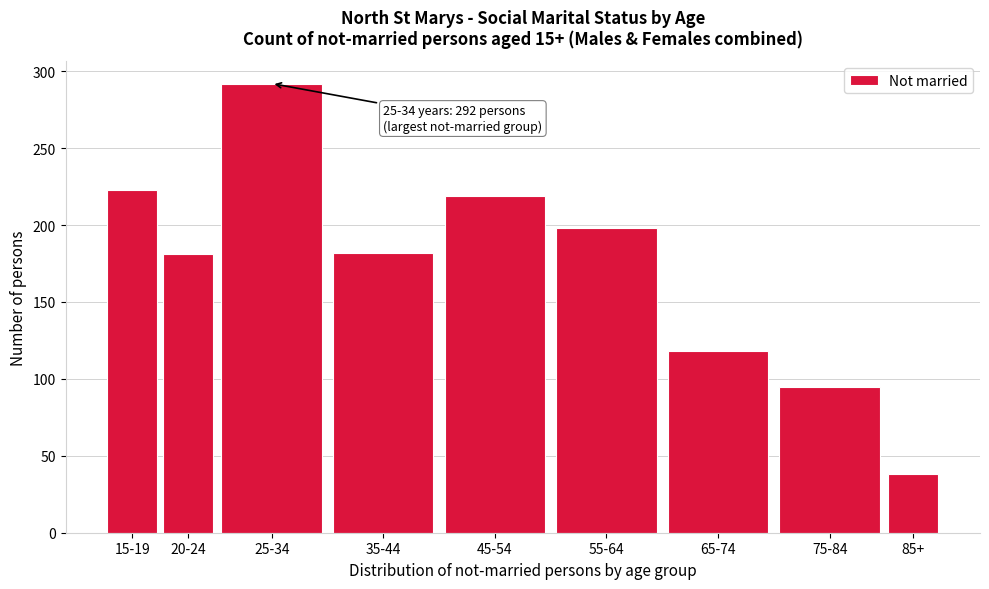

What is the value of the 7th bar from the left?

118